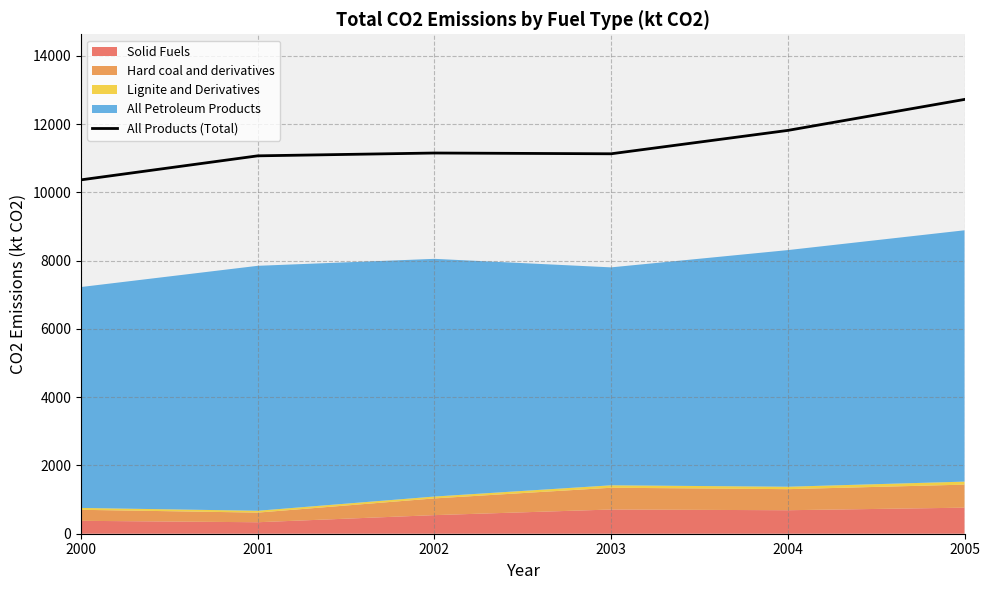

At which category does the chart reach its minimum across all series?

2000